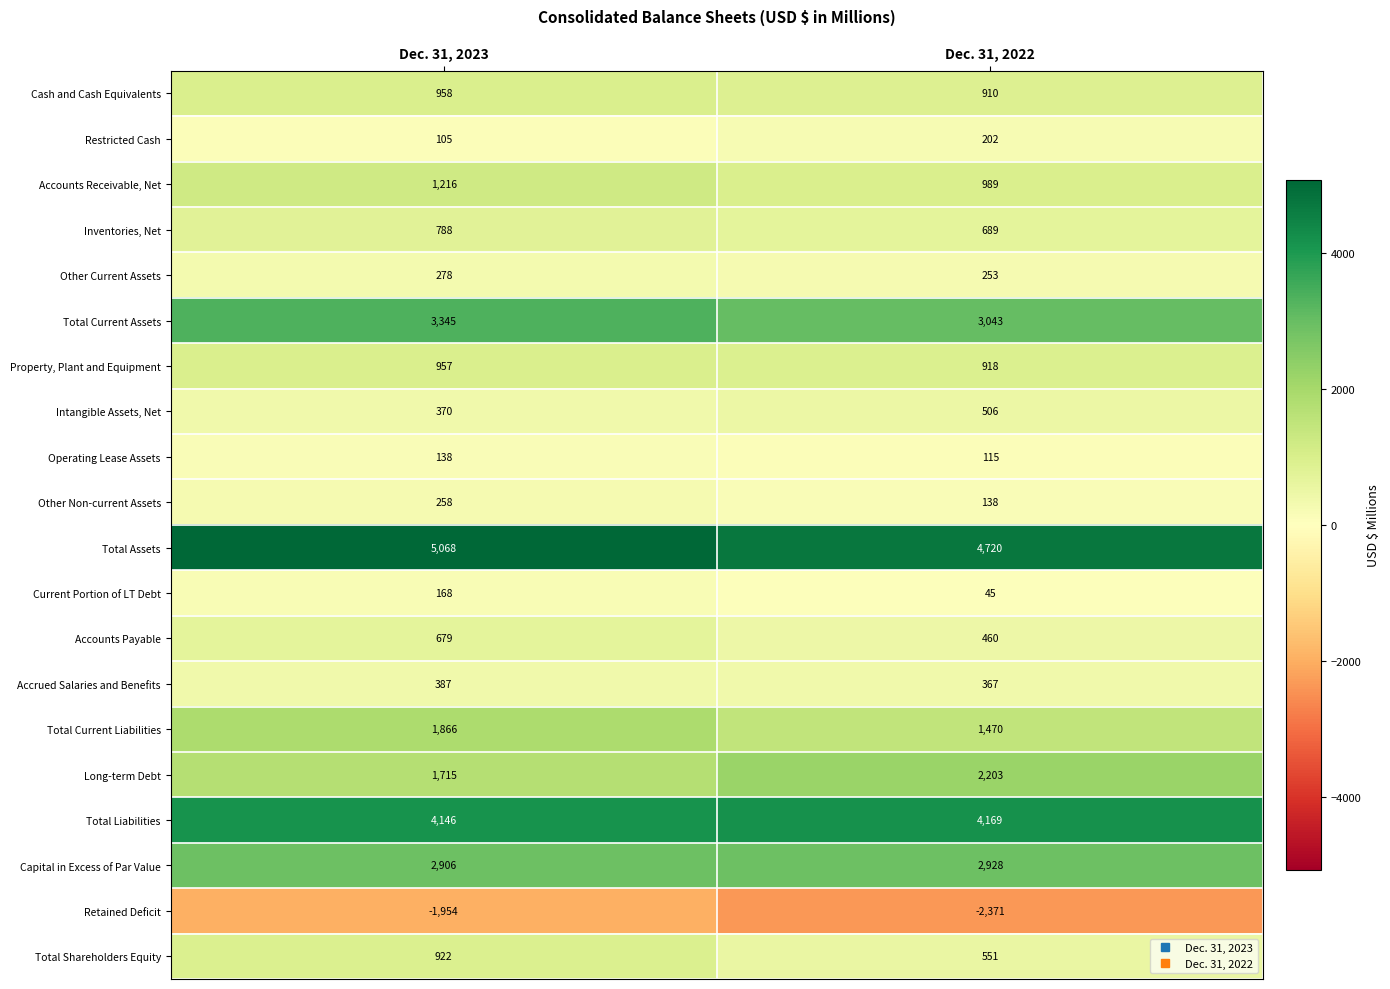

What is the spread (max minus min) of values at Dec. 31, 2022?

7091